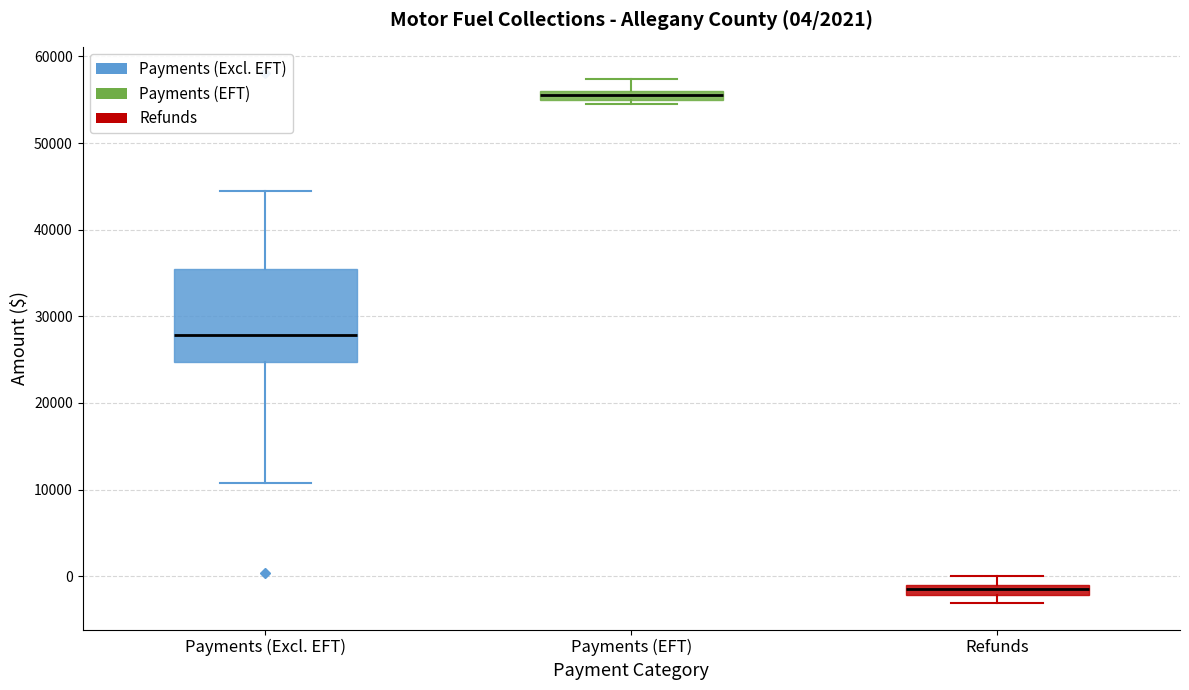

Comparing the boxes themselves (not the whiskers), which one is the tallest?

Payments (Excl. EFT)